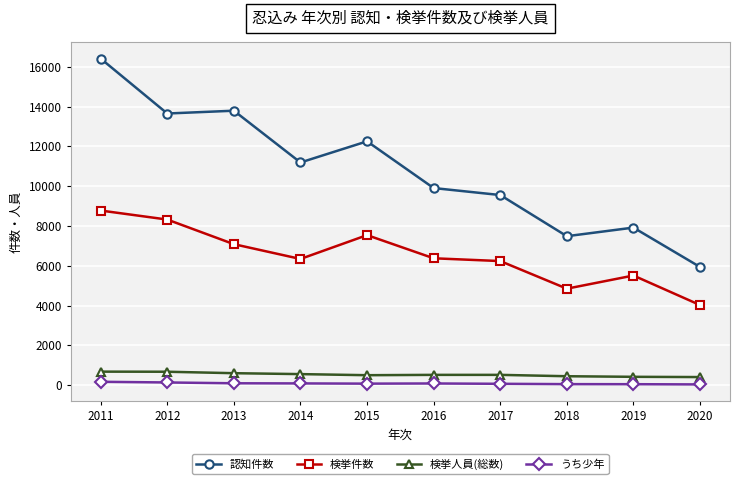

The 検挙件数 series shows 1716 at 2020. True or false?

False